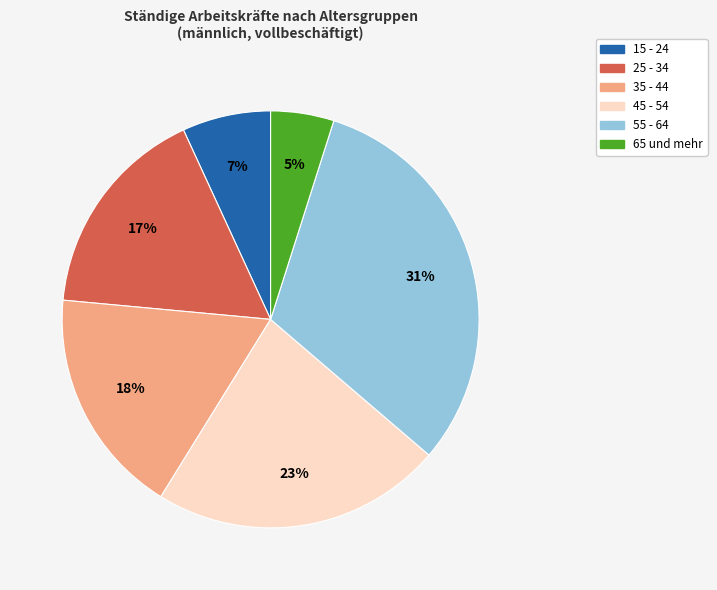

Between 15 - 24 and 25 - 34, which is larger?

25 - 34